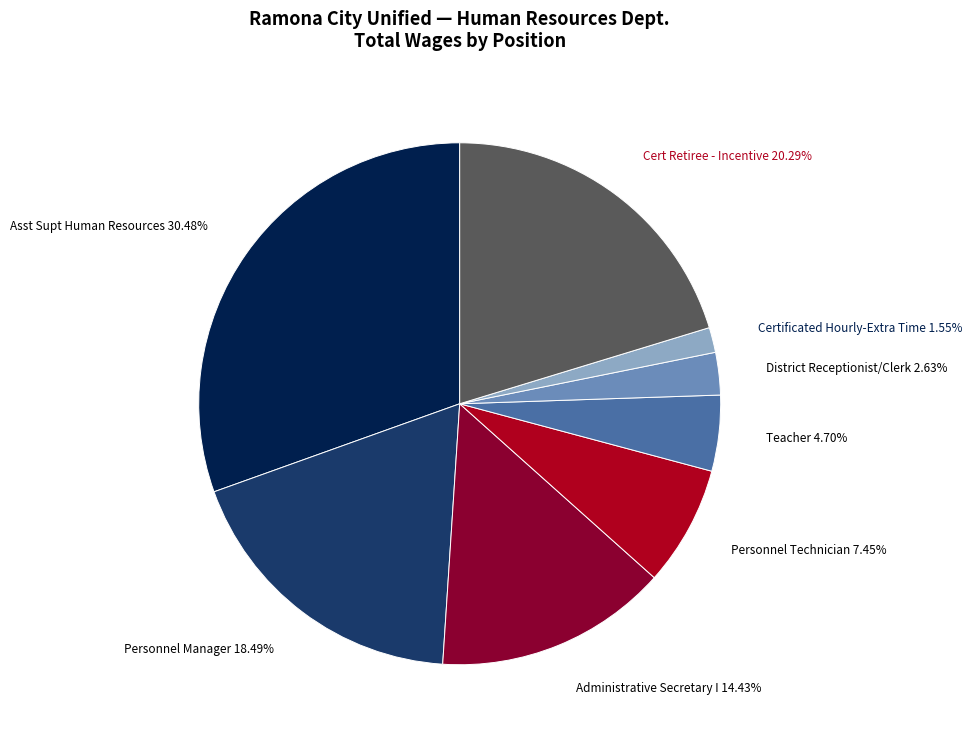

Which has a higher value, District Receptionist/Clerk or Certificated Hourly-Extra Time?

District Receptionist/Clerk